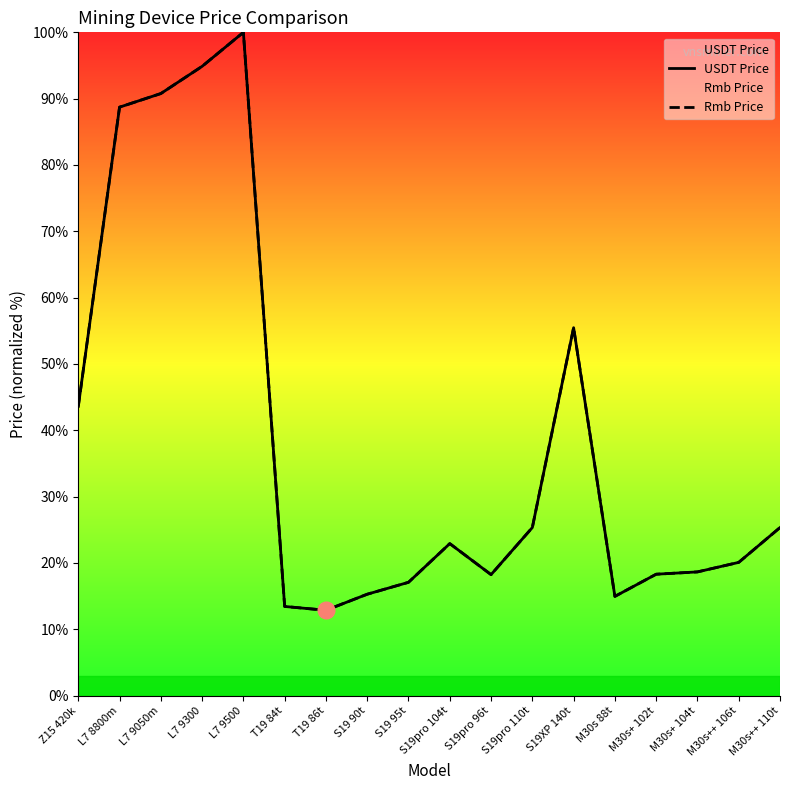

At which category is the sum across all series the highest?

L7 9500